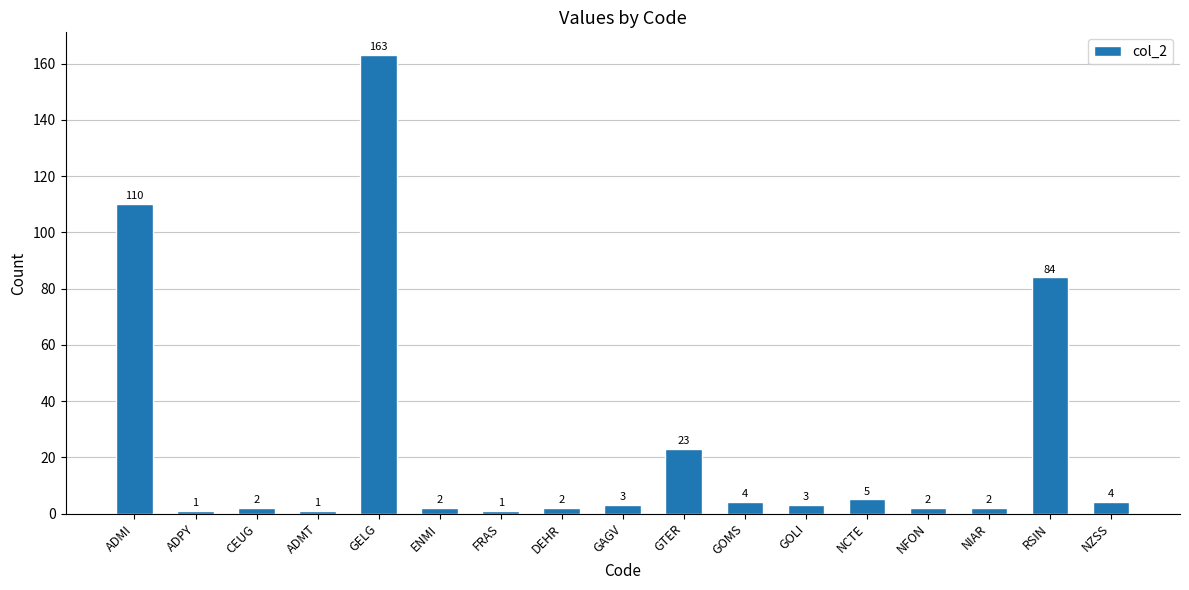

Reading left to right, what are all the values shown in this chart?

ADMI=110	ADPY=1	CEUG=2	ADMT=1	GELG=163	ENMI=2	FRAS=1	DEHR=2	GAGV=3	GTER=23	GOMS=4	GOLI=3	NCTE=5	NFON=2	NIAR=2	RSIN=84	NZSS=4